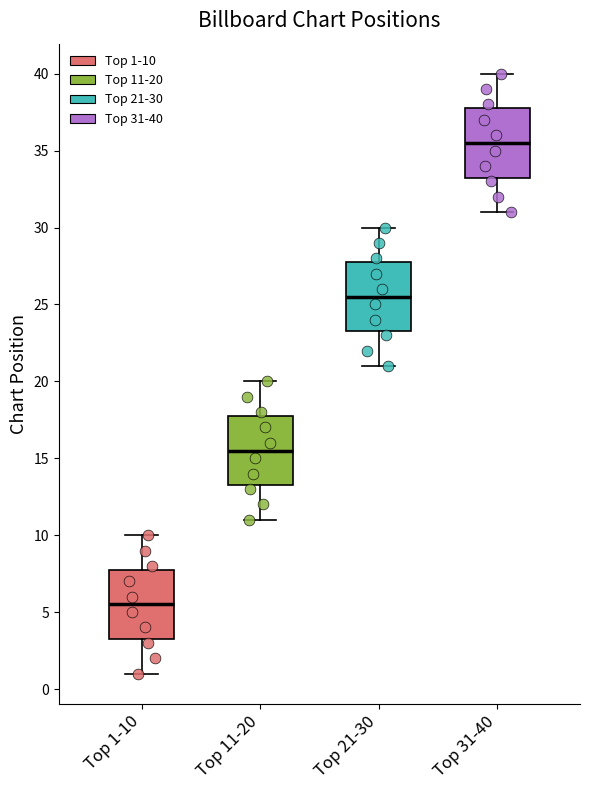

Reading left to right, transcribe this box plot: for each box, give where its median line is, the range the box spans, and where its two whiskers end, as read against the y-axis. The values are not printed on the chart, so give them approximately, as read against the axis.

Top 1-10: median 5.5, box 3.5 to 8.0, whiskers 1.0 to 10.0
Top 11-20: median 15.5, box 13.5 to 18.0, whiskers 11.0 to 20.0
Top 21-30: median 25.5, box 23.5 to 28.0, whiskers 21.0 to 30.0
Top 31-40: median 35.5, box 33.5 to 38.0, whiskers 31.0 to 40.0